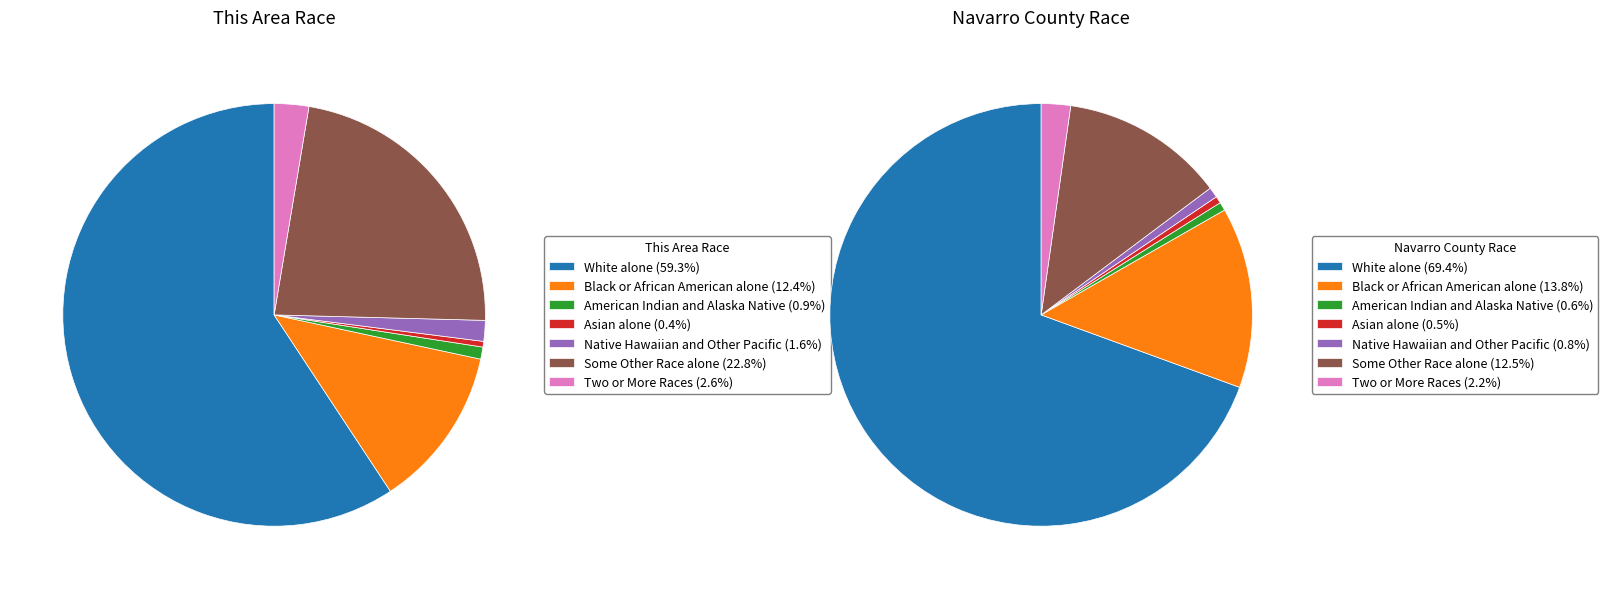

Is it true that Native Hawaiian and Other Pacific is 2% of the pie?

True